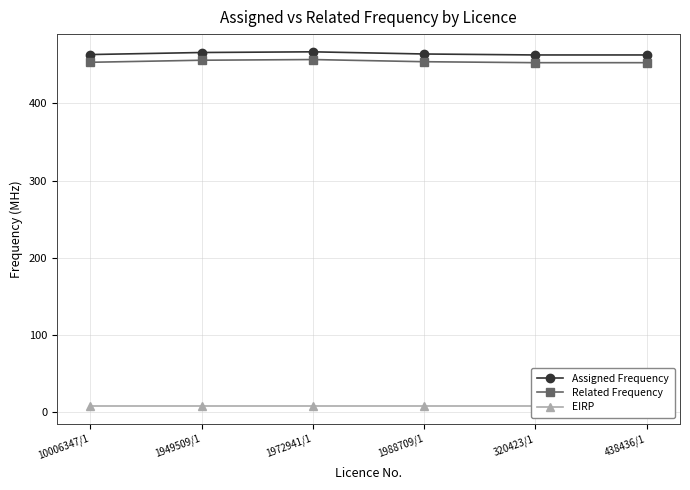

What is the value of the EIRP point at the 5th from the left?

8.3